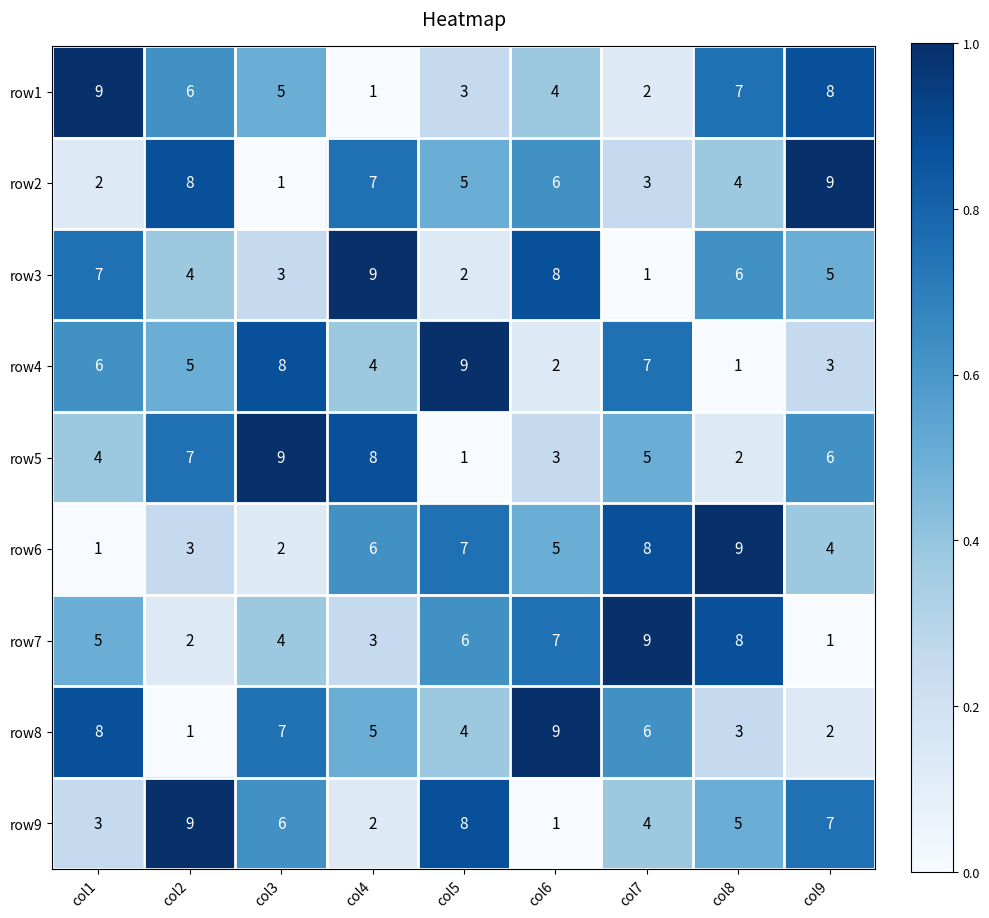

What is the difference between the highest and lowest values at col3?

8